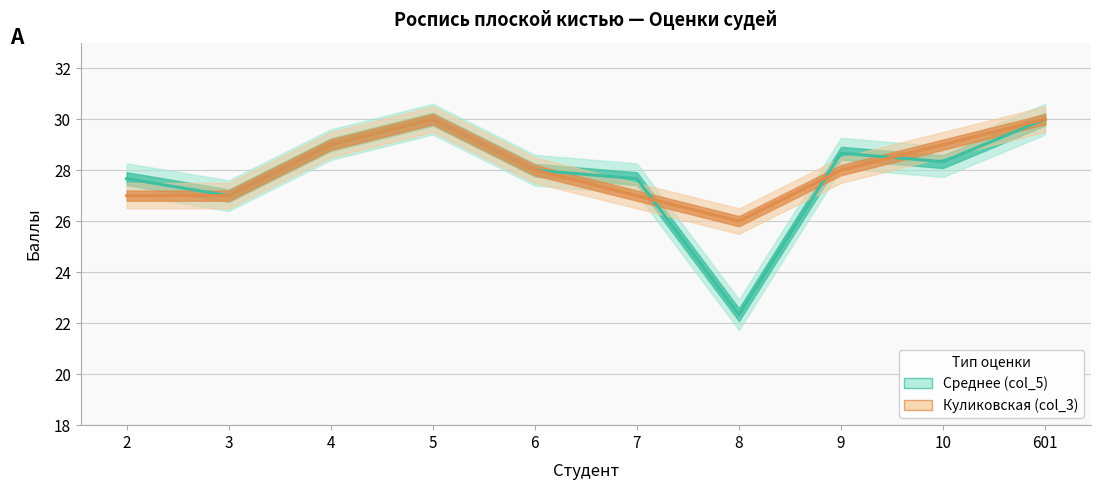

What is the value of the Куликовская (col_3) point at the 10th from the left?

30.0